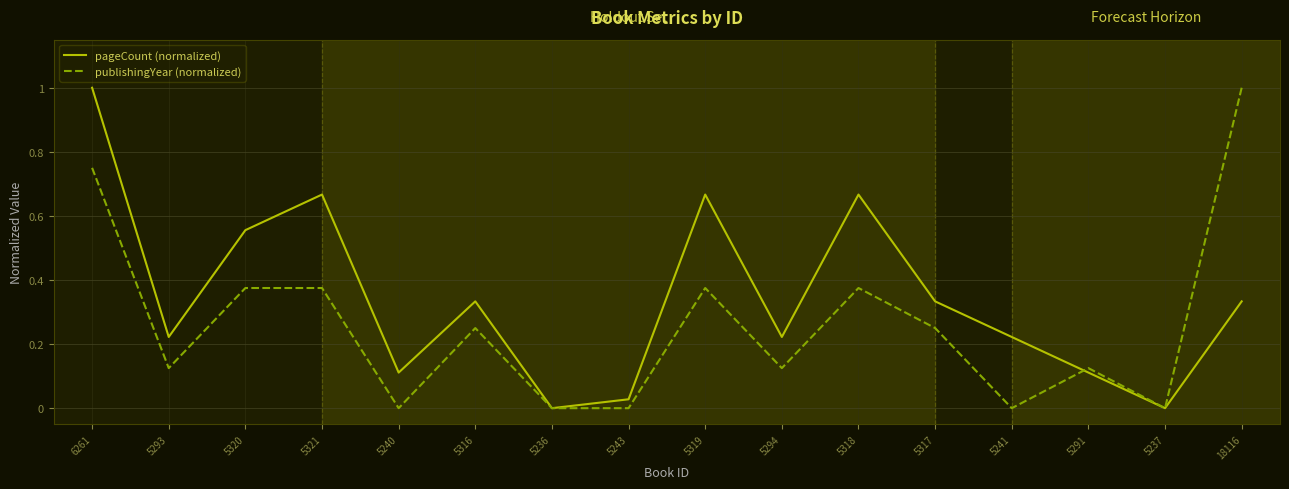

What is the total value across all series at 6261?

1.8